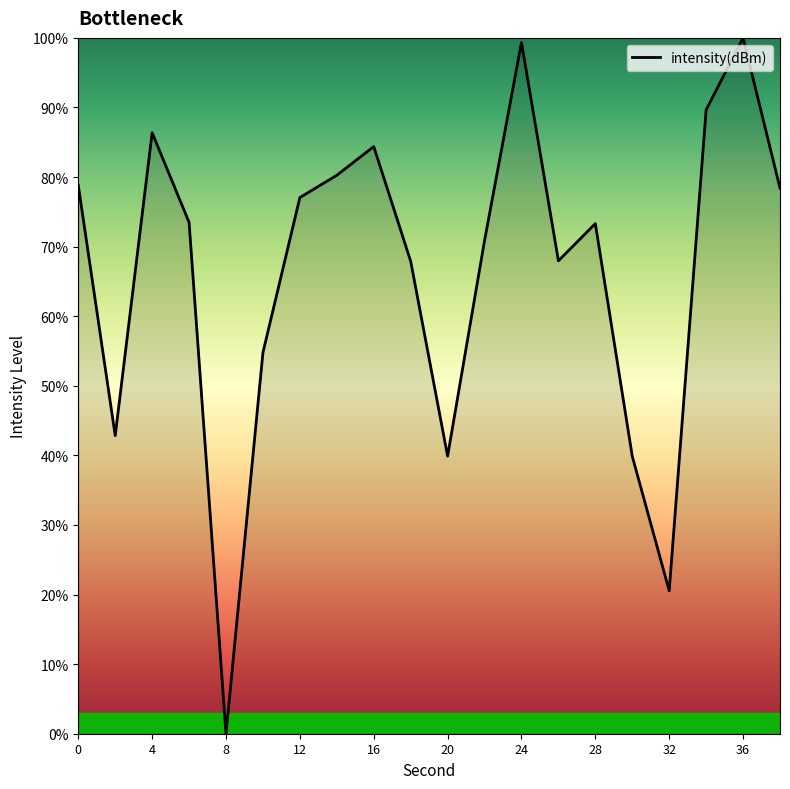

What is the difference between the maximum and minimum values?

100.0